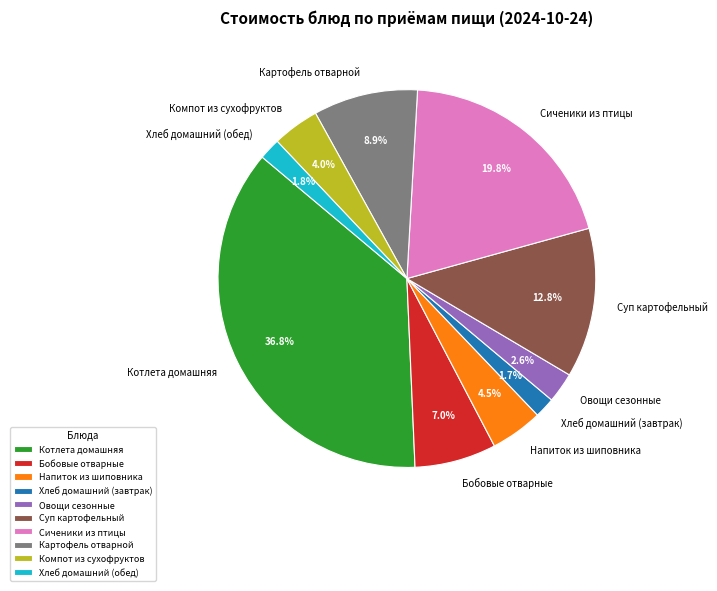

How many slices are in this pie chart?

10